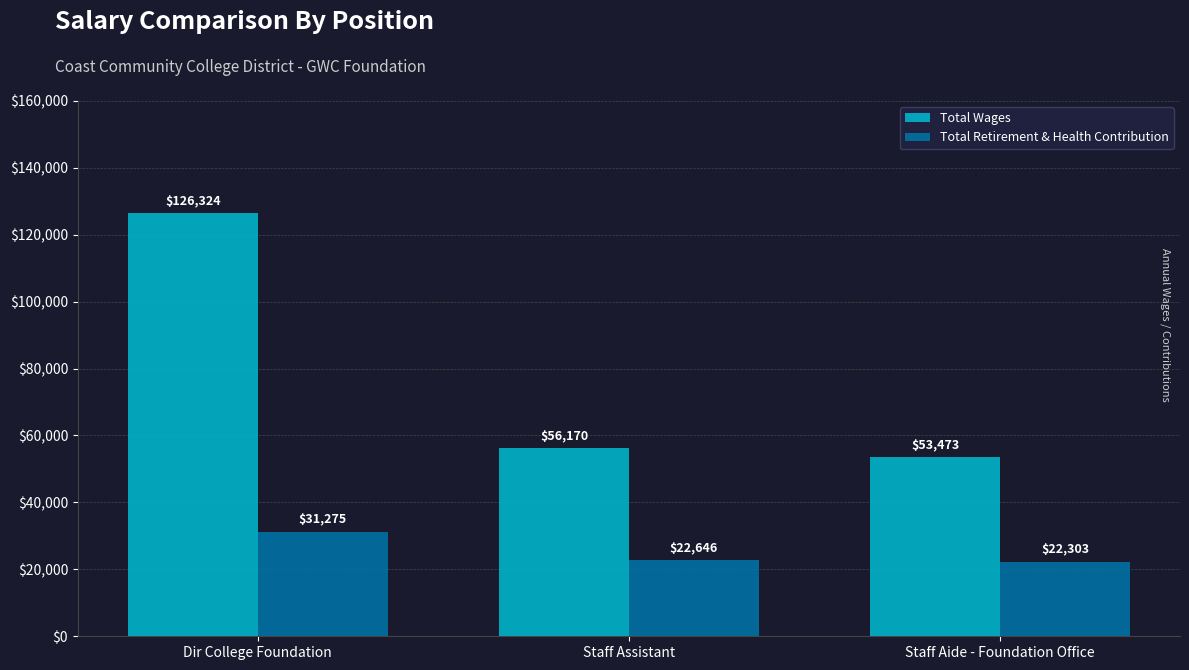

Which series has the largest total across all categories?

Total Wages